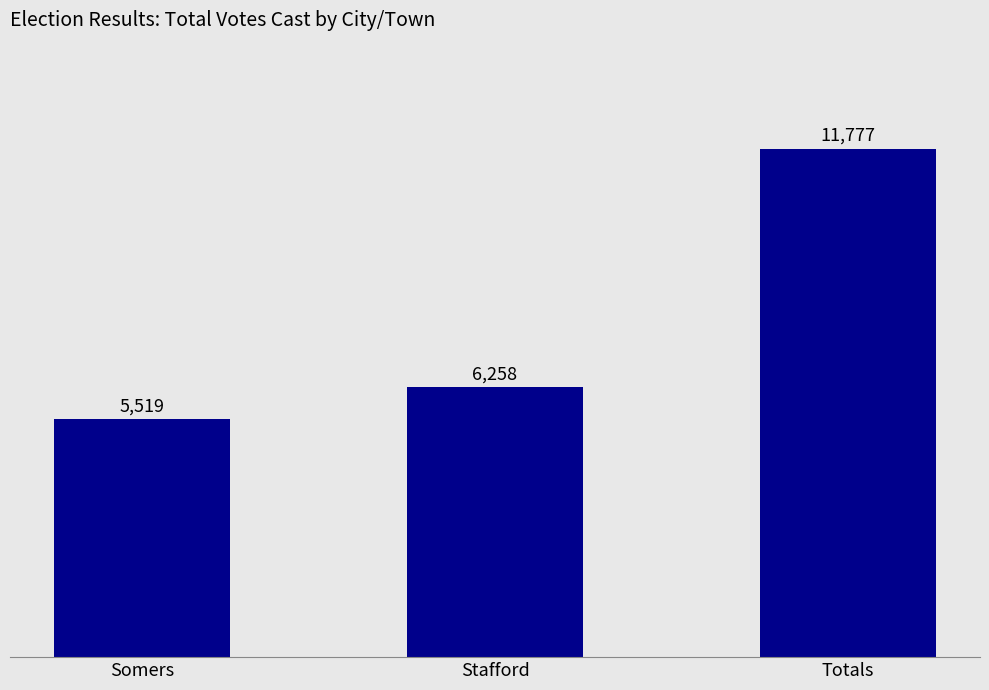

What value does the data have at Somers, to the nearest 50?

5500